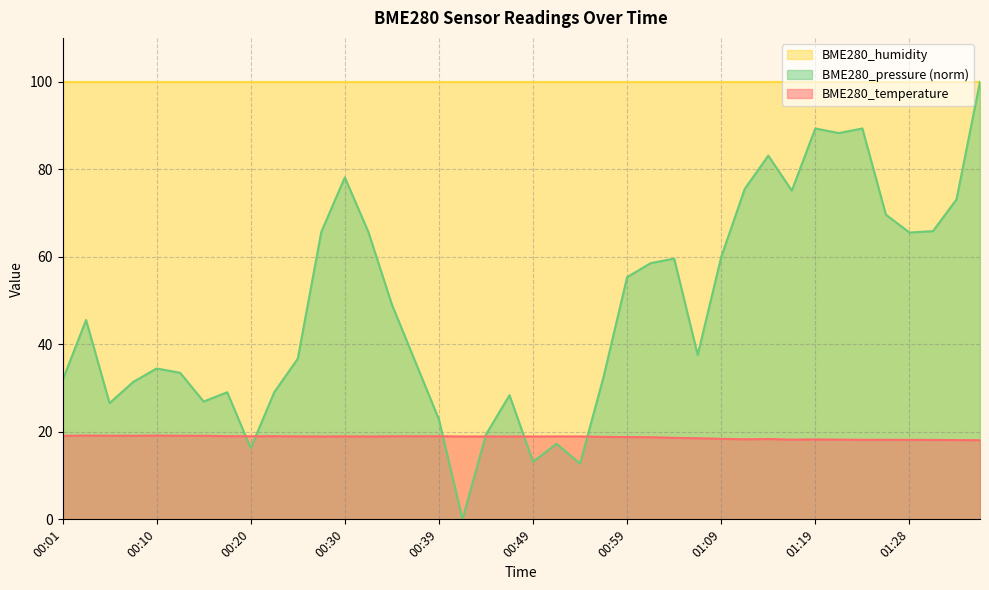

Which series has the largest total across all categories?

BME280_humidity